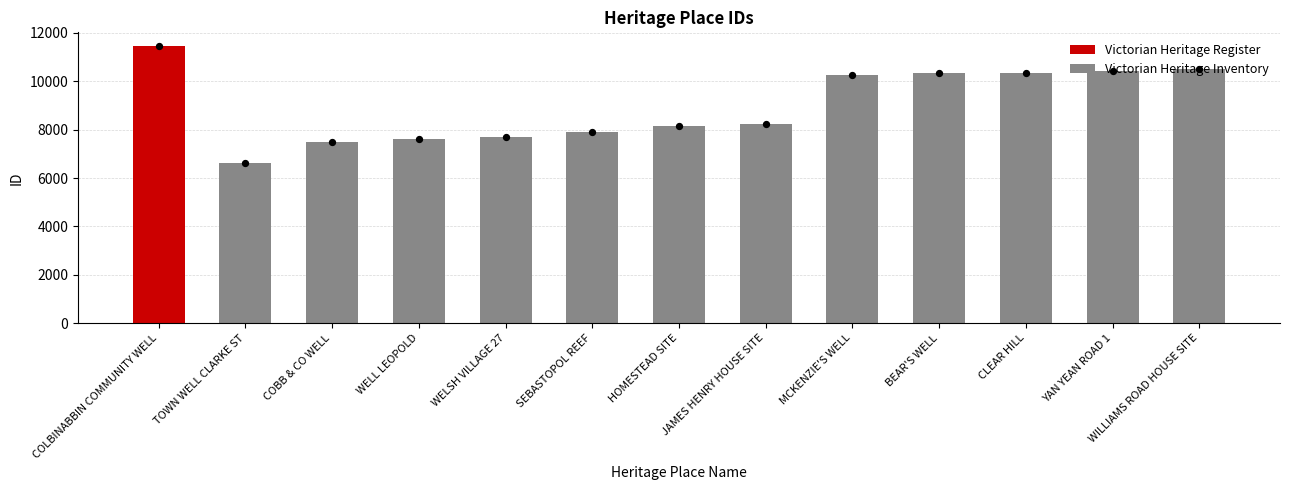

What is the sum of all Victorian Heritage Inventory values?

105634